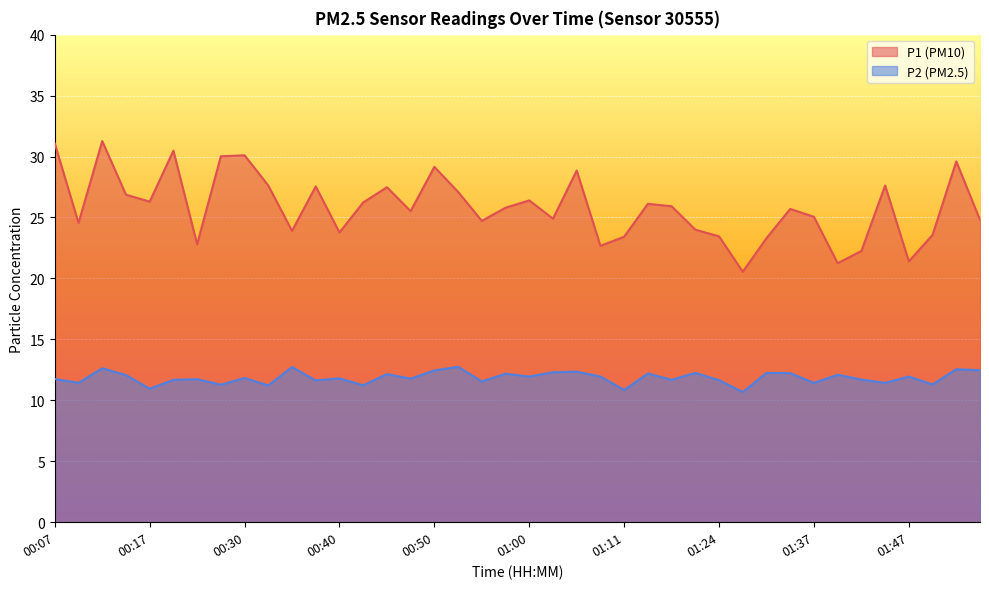

What is the label of the 7th point from the right?

01:39